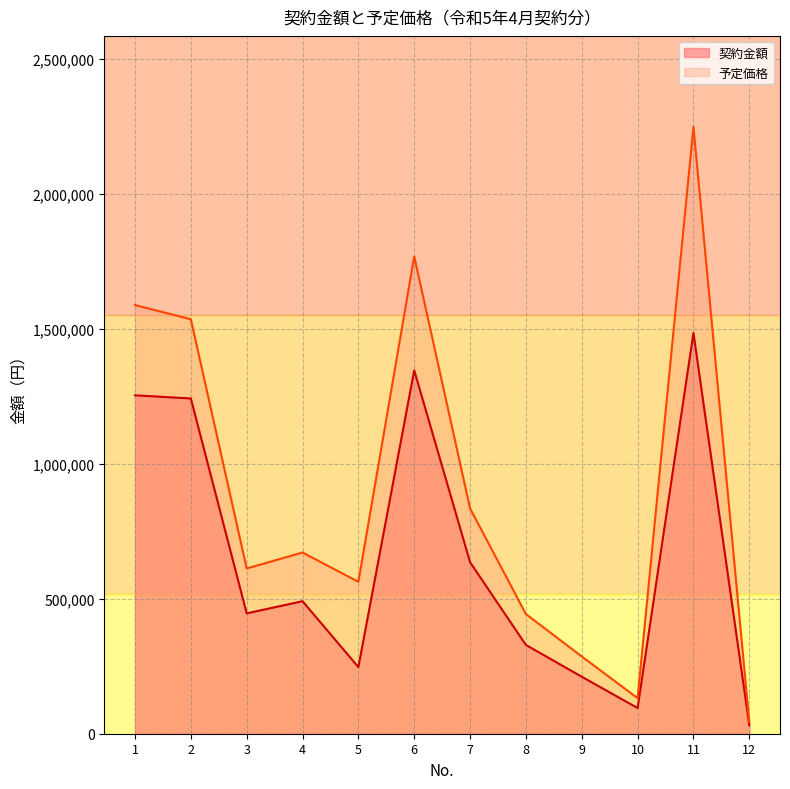

Reading left to right, list all the values displayed in this chart.

契約金額: 1=1254000	2=1242340	3=446050	4=491040	5=246840	6=1346400	7=635554	8=328900	9=211200	10=95205	11=1485000	12=32120
予定価格: 1=1588415	2=1535924	3=612389	4=671546	5=562800	6=1768667	7=835013	8=443444	9=286278	10=131800	11=2248658	12=43909